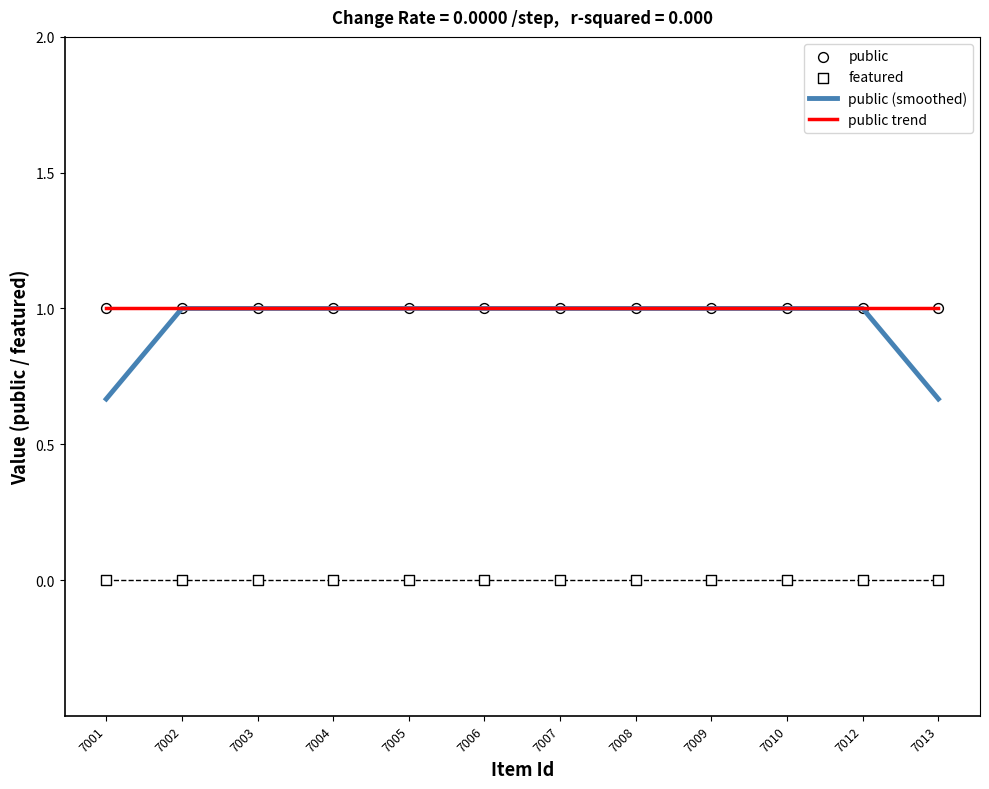

What are all the series names shown in the legend?

public (smoothed), public trend, public, featured